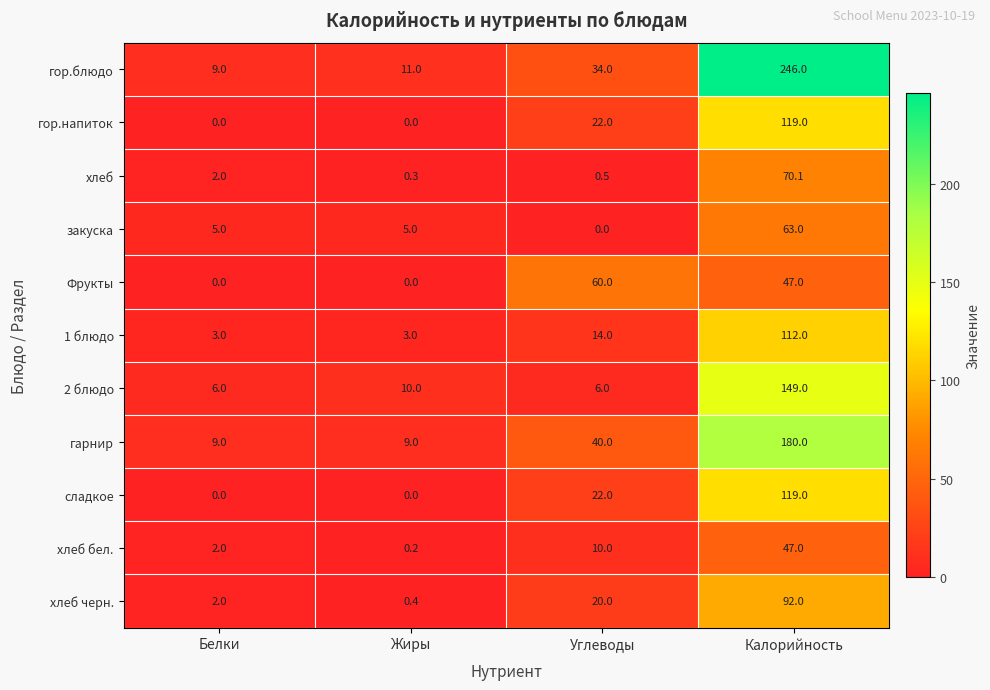

What is the difference between the maximum and minimum values in the хлеб series?

69.8